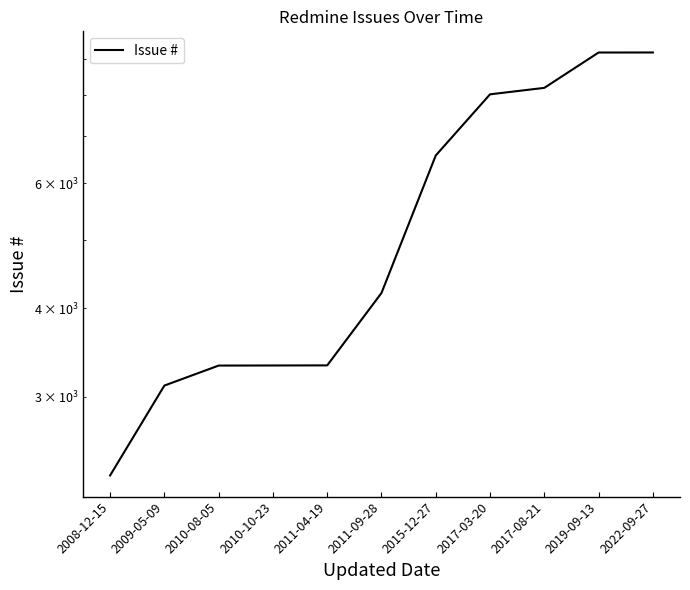

Is it true that the value at 2010-10-23 is 3320?

True